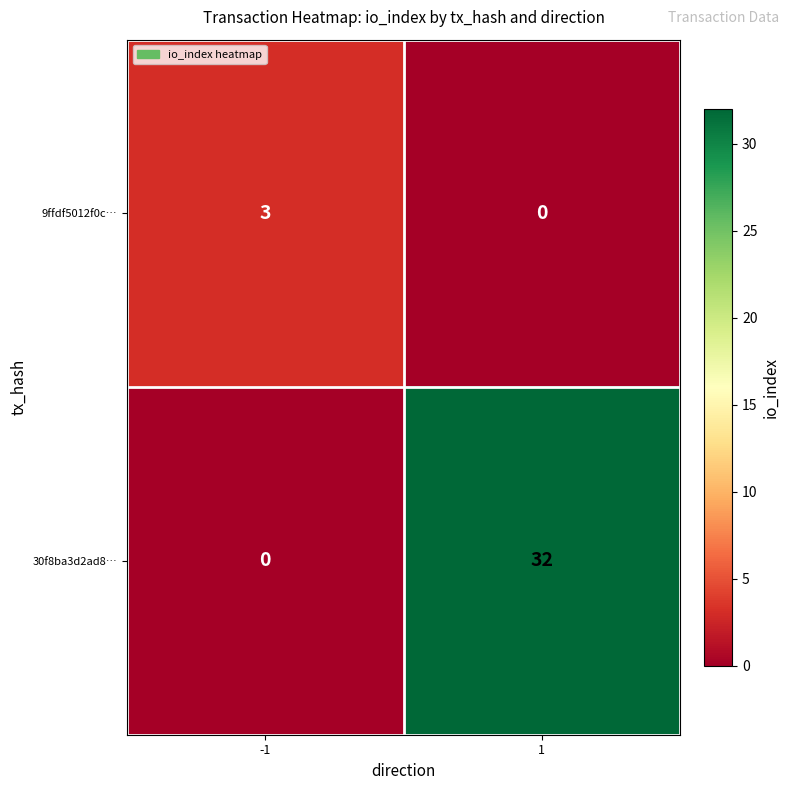

At -1, list the series in order from smallest to largest.

30f8ba3d2ad8…, 9ffdf5012f0c…